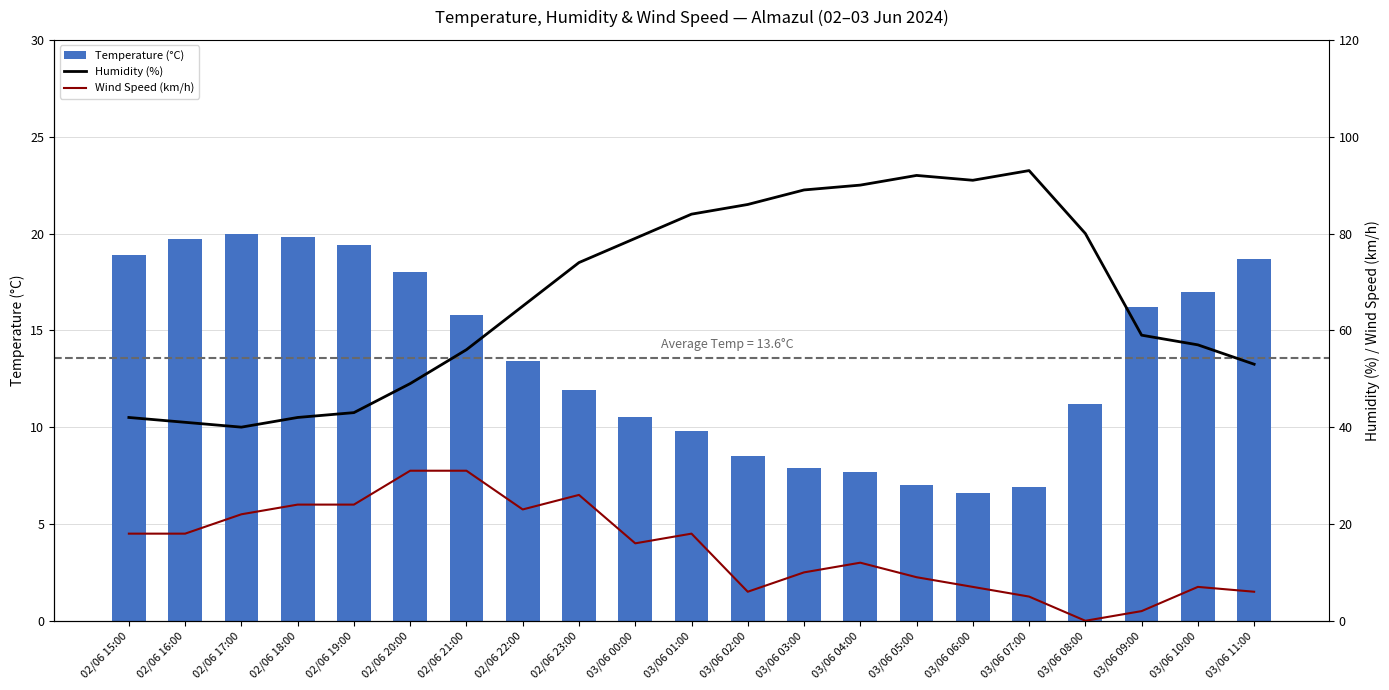

Does the chart contain stacked bars?

No